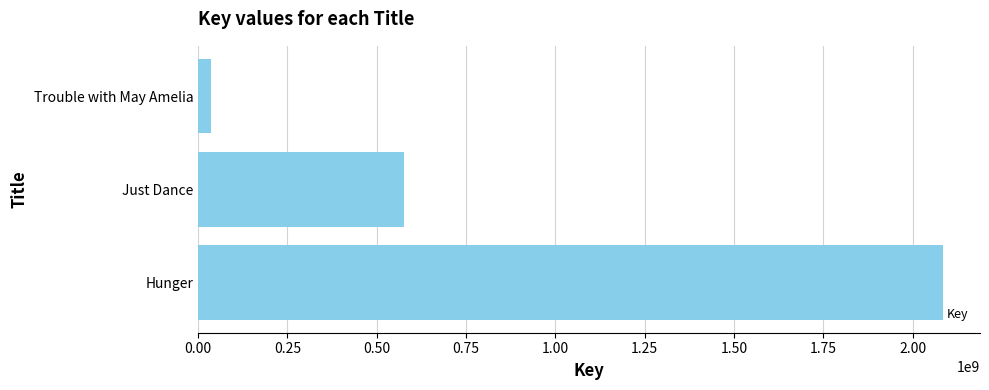

Between Hunger and Just Dance, which is larger?

Hunger